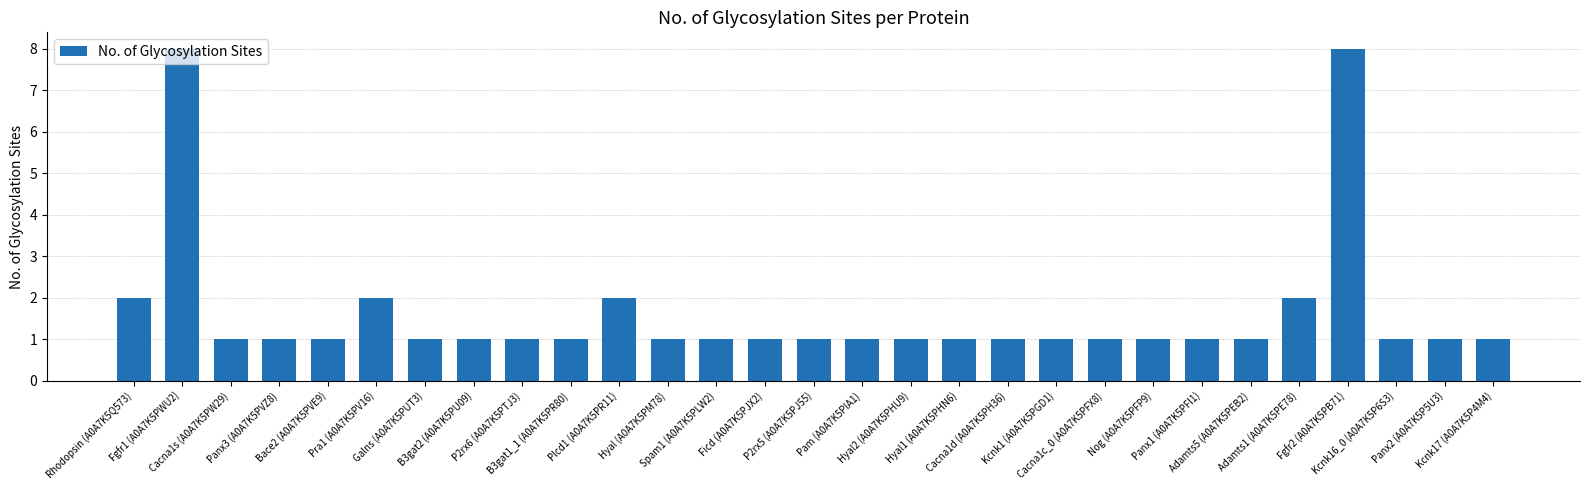

The chart shows a value of 2 at Cacna1c_0 (A0A7K5PFX8). True or false?

False